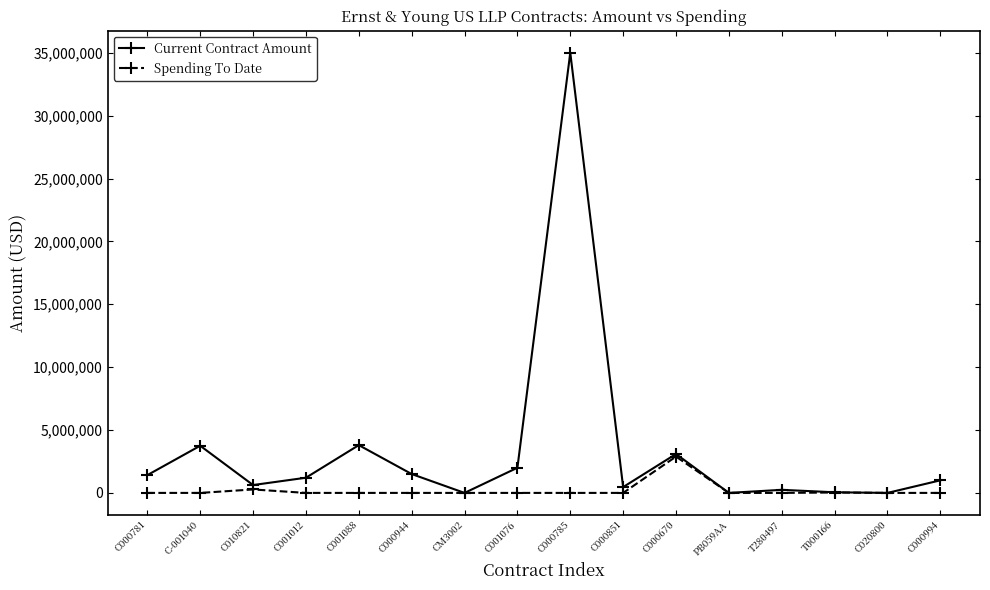

At which category is the sum across all series the highest?

C000785